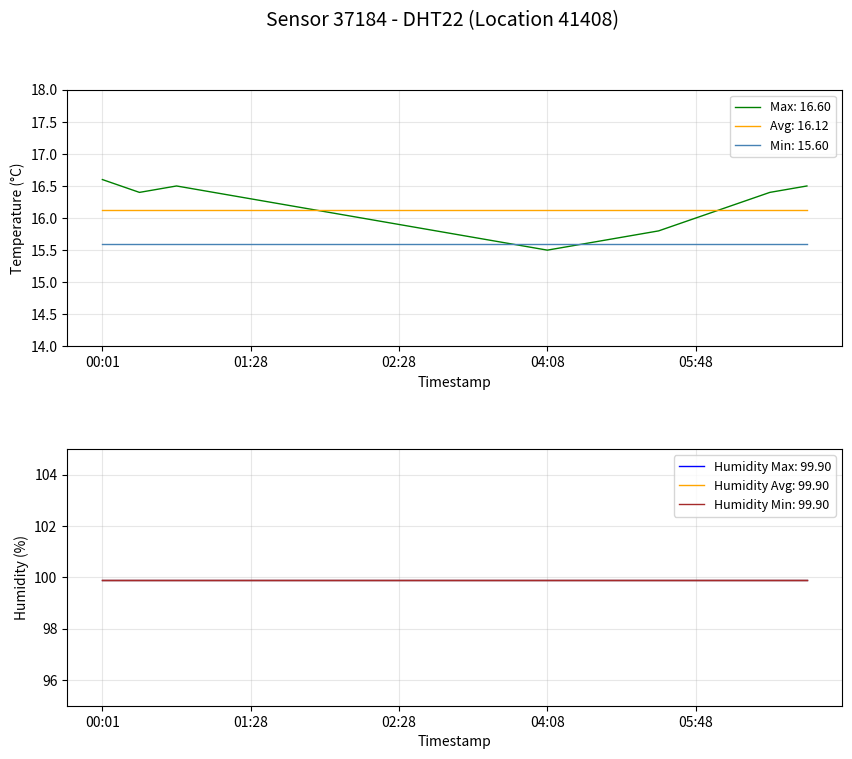

The chart shows a value of 22.5 at 01:13. True or false?

False